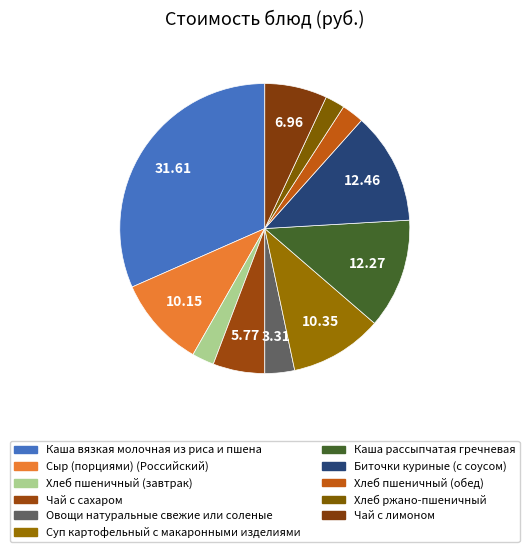

How many segments does this pie chart have?

11